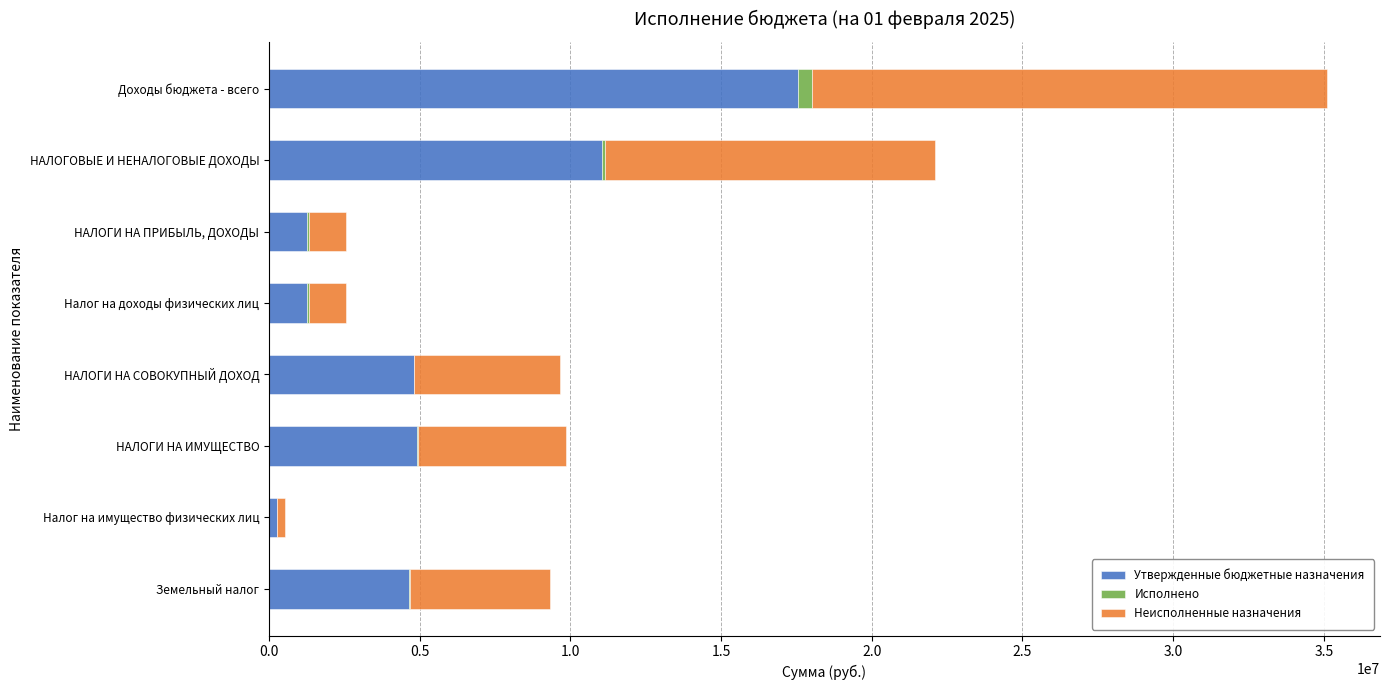

Where is Утвержденные бюджетные назначения nearest to the value 8907100?

НАЛОГОВЫЕ И НЕНАЛОГОВЫЕ ДОХОДЫ